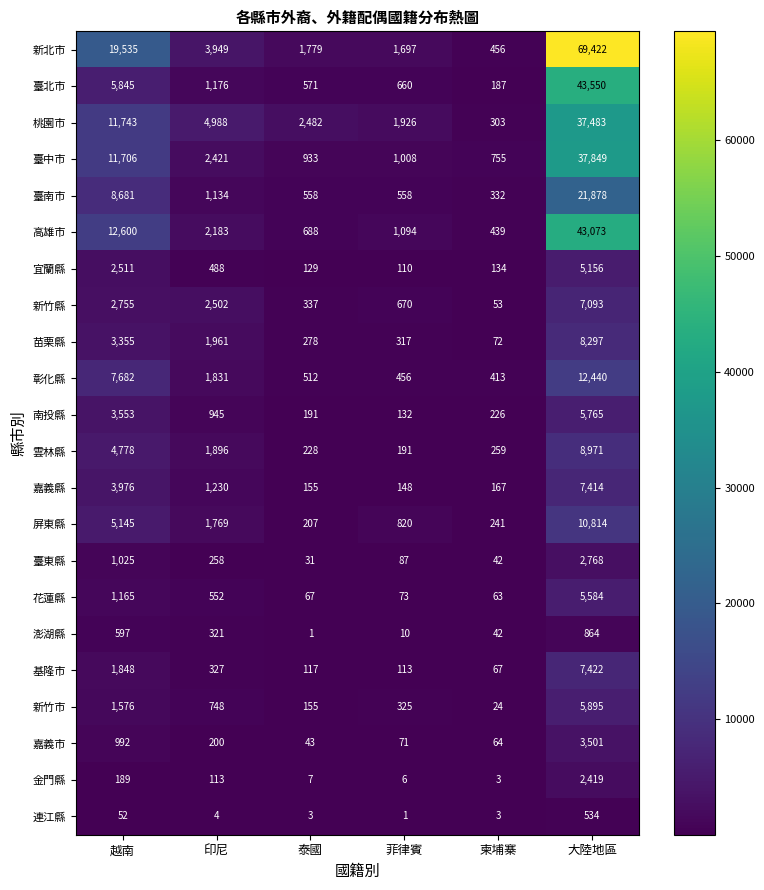

The value of 連江縣 at 菲律賓 is 0. True or false?

False